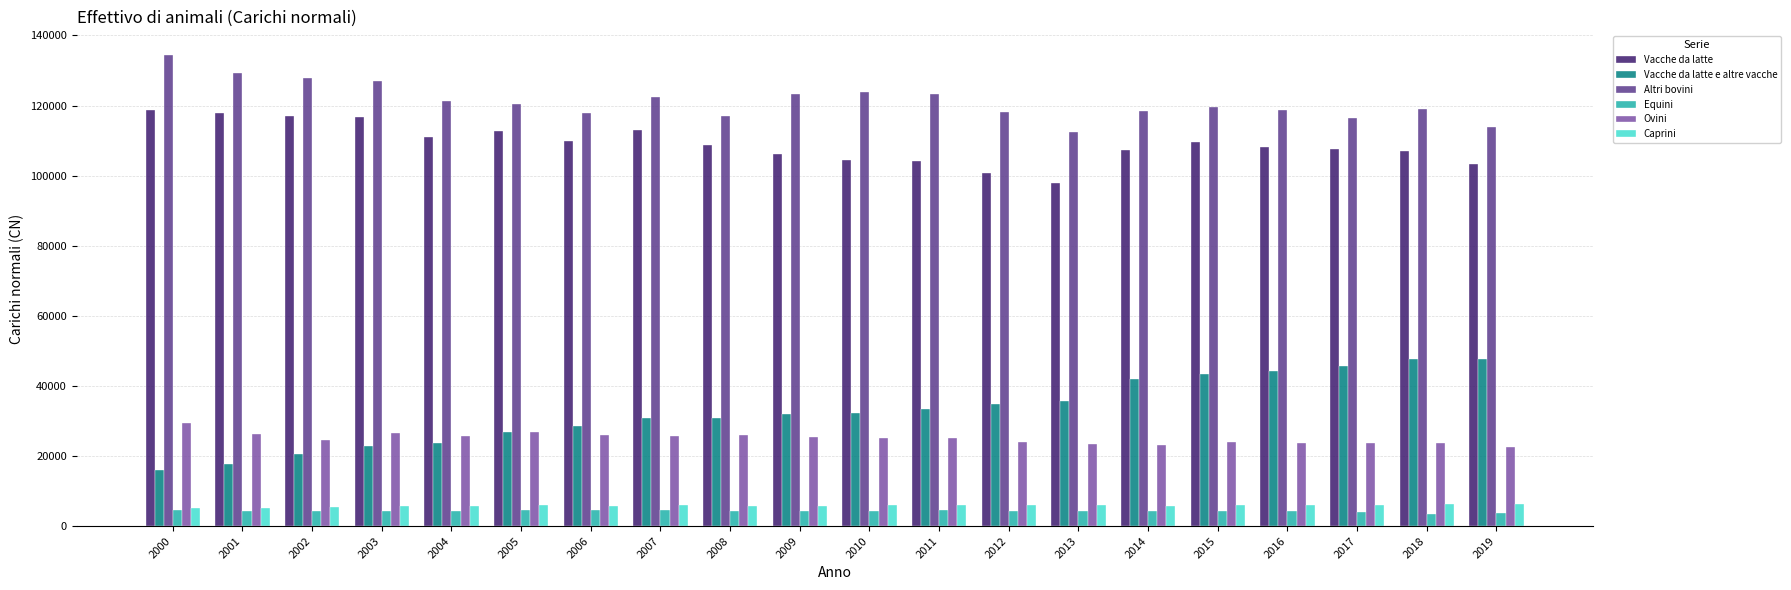

The value of Vacche da latte at 2005 is 186446. True or false?

False